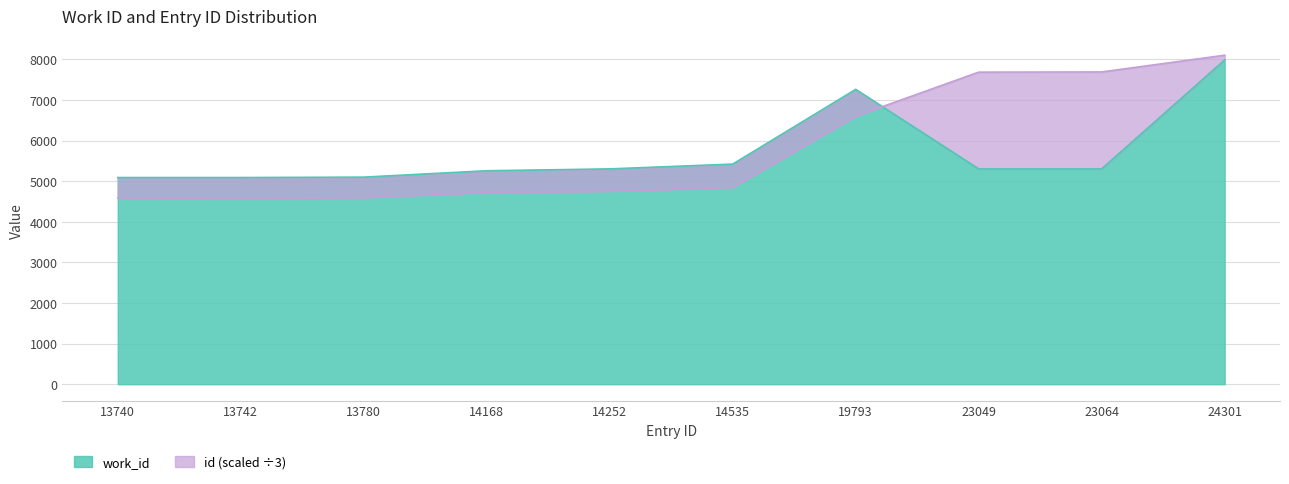

Where is work_id nearest to the value 6536?

19793